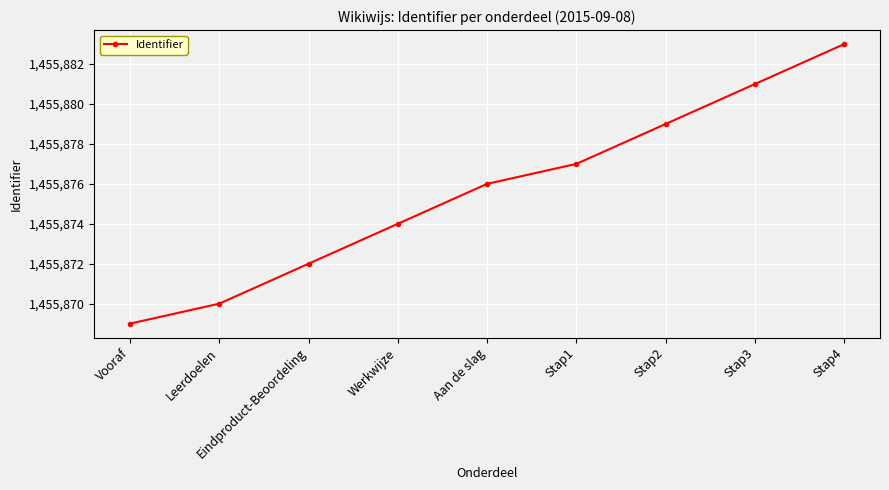

Which category has the lowest value across all series?

Vooraf